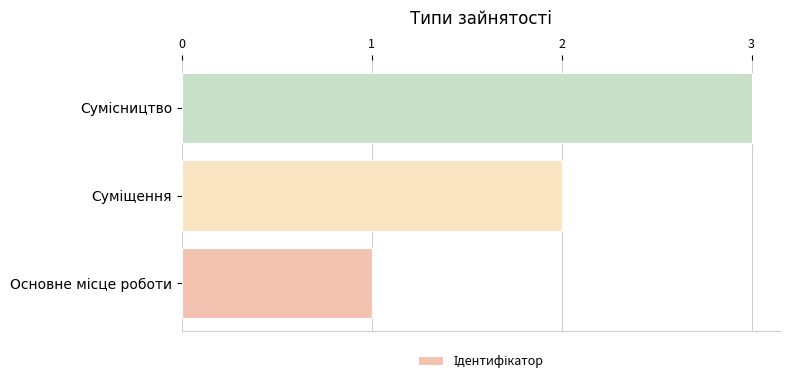

What is the difference between the maximum and minimum values?

2